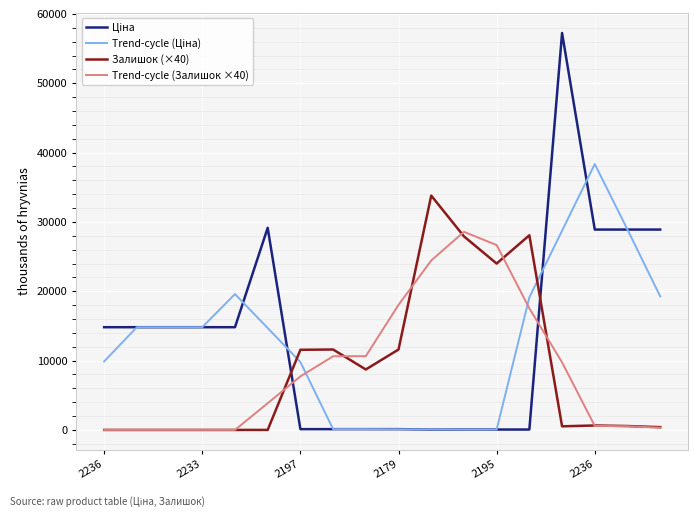

What is the maximum value shown in the chart?

57258.0